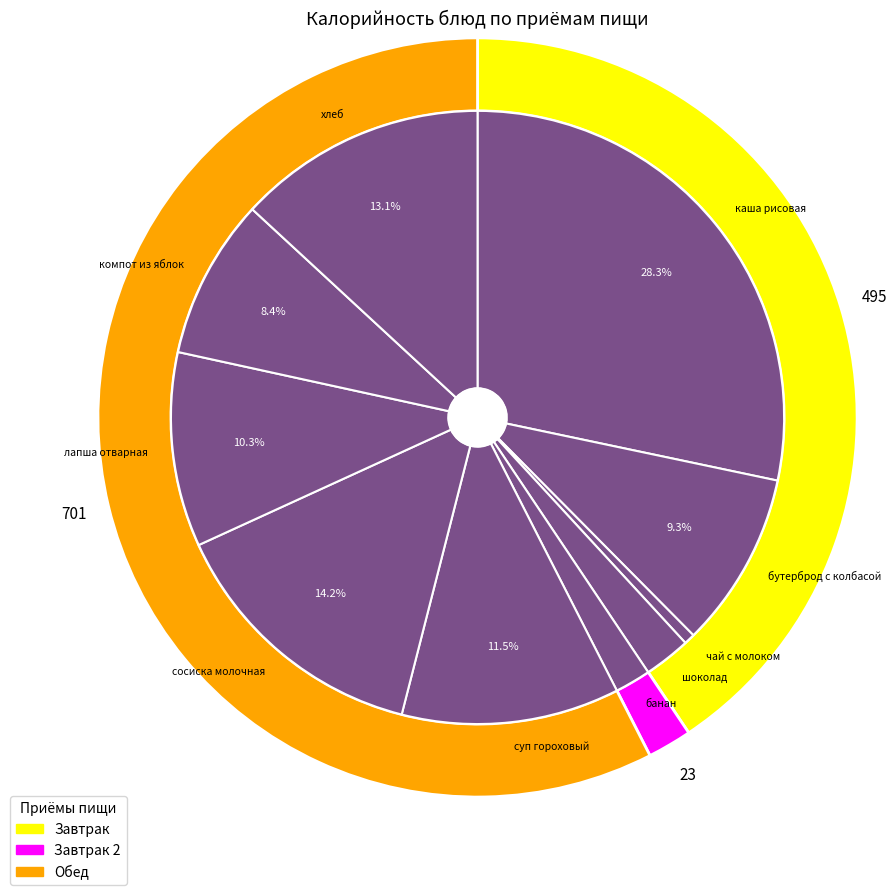

True or false: хлеб accounts for 13% of the total.

True